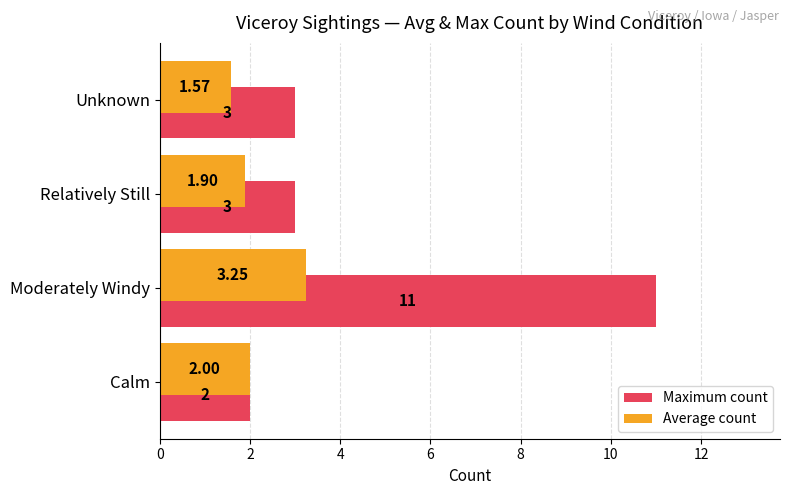

How many data points does each series have?

4